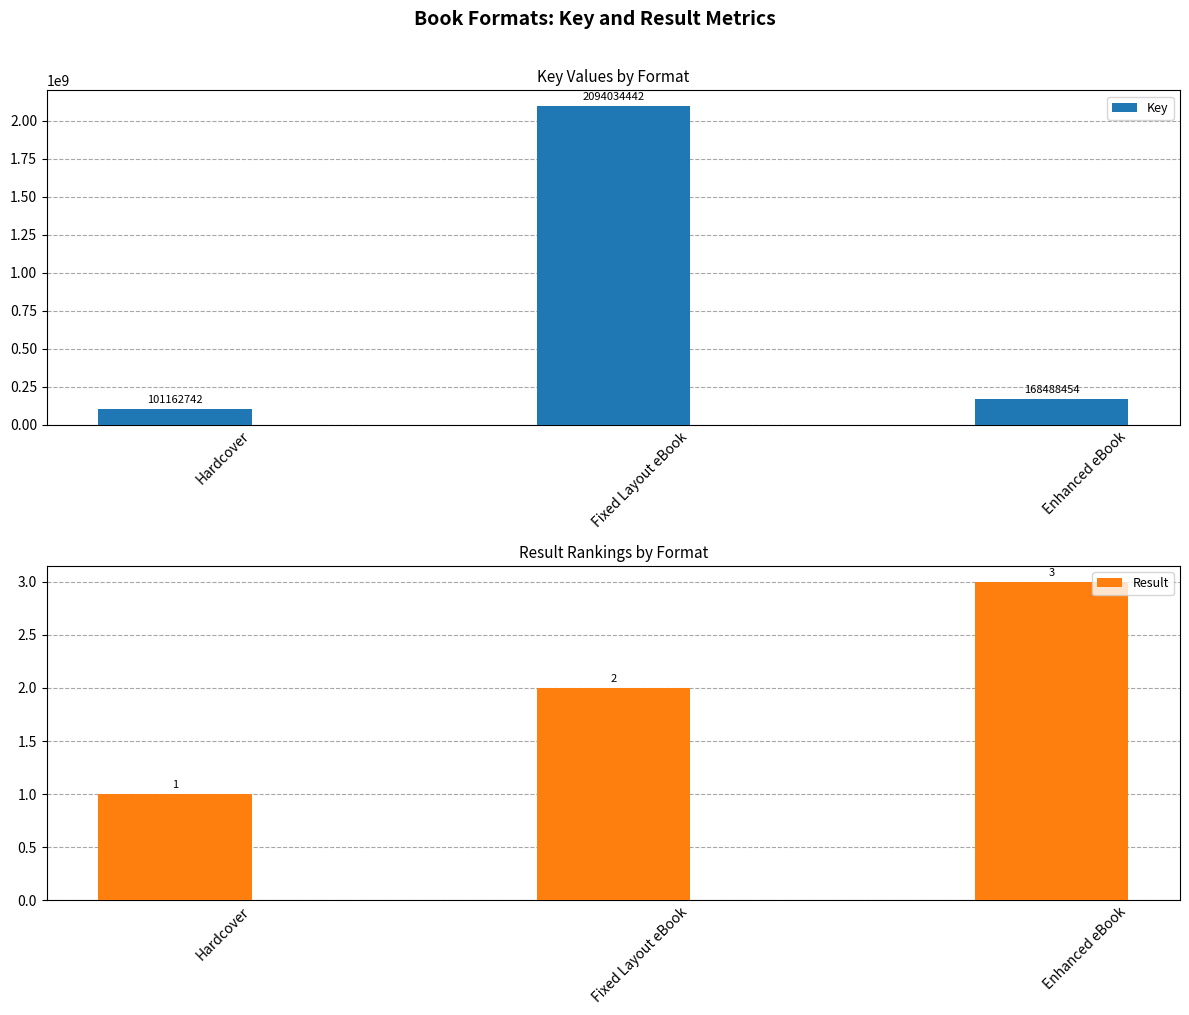

Is it true that Key equals 3468865628 at Fixed Layout eBook?

False